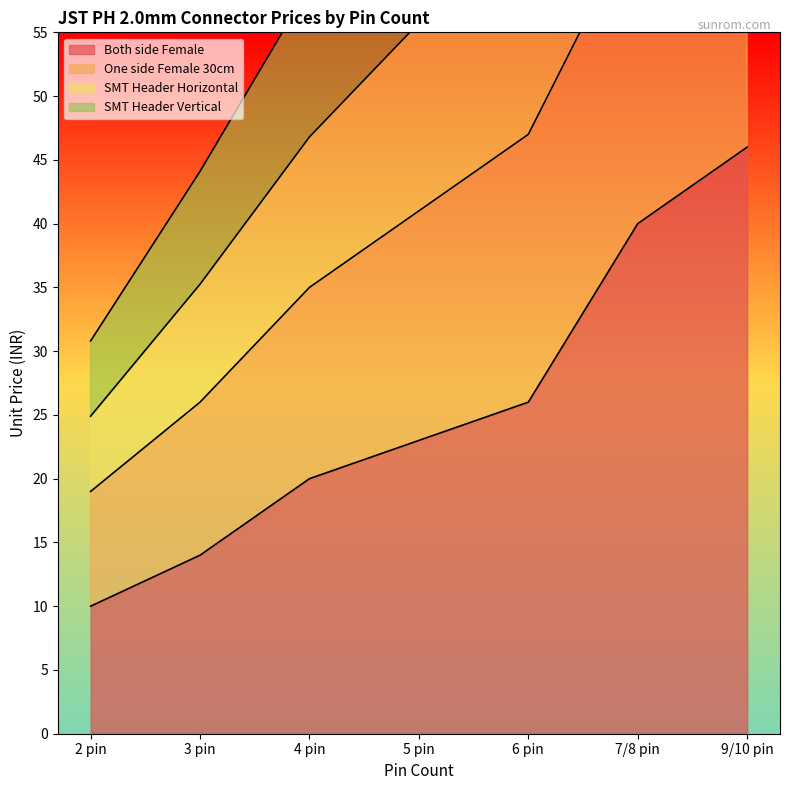

Rank the categories by Both side Female value from highest to lowest.

9/10 pin, 7/8 pin, 6 pin, 5 pin, 4 pin, 3 pin, 2 pin